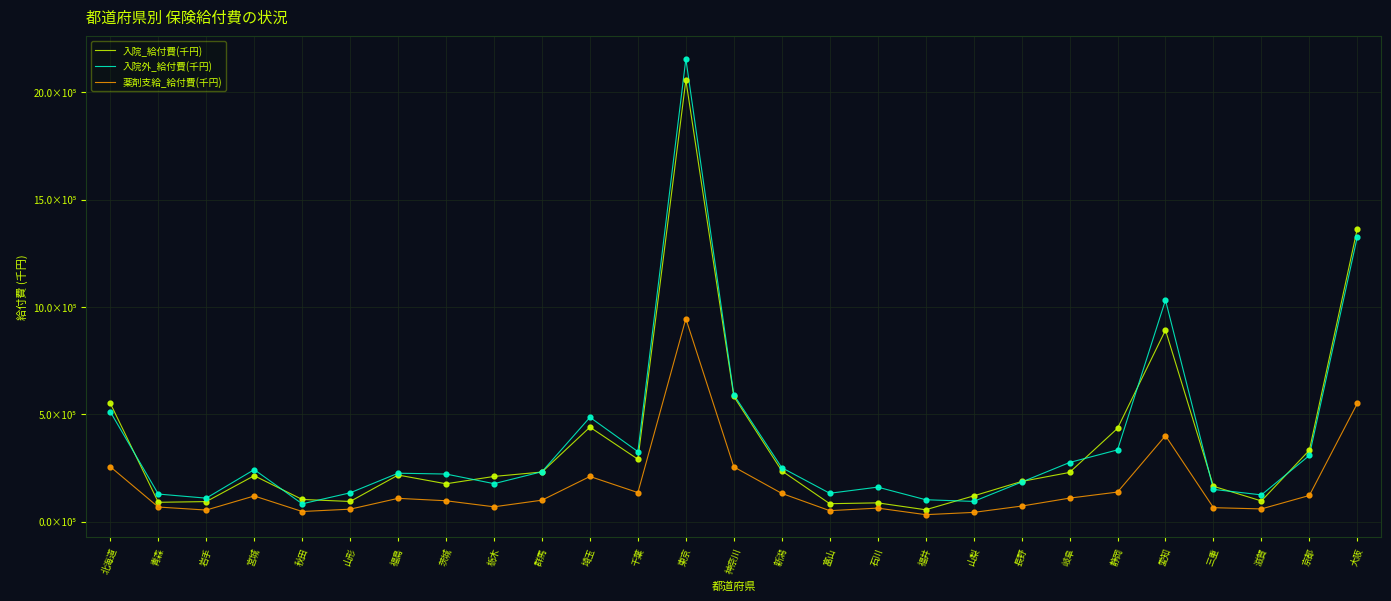

What are all the series names shown in the legend?

入院_給付費(千円), 入院外_給付費(千円), 薬剤支給_給付費(千円)